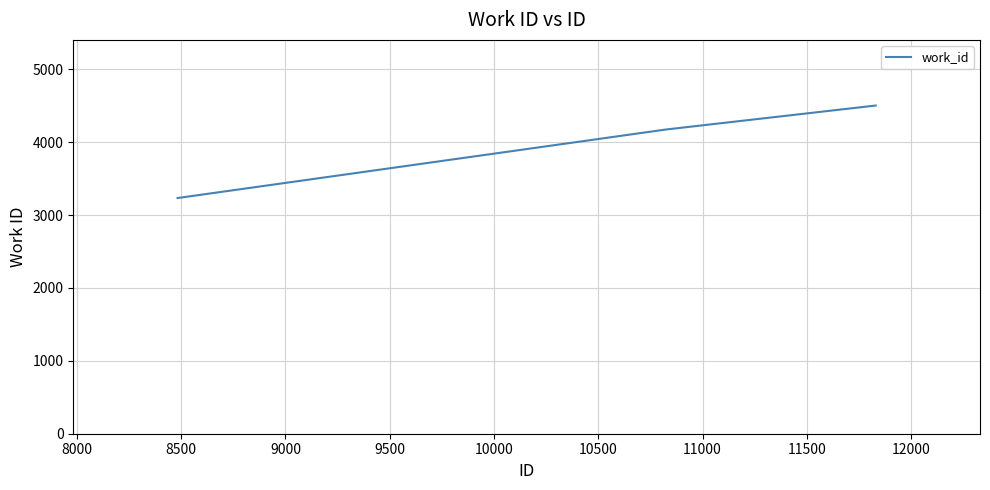

What is the smallest value displayed?

3233